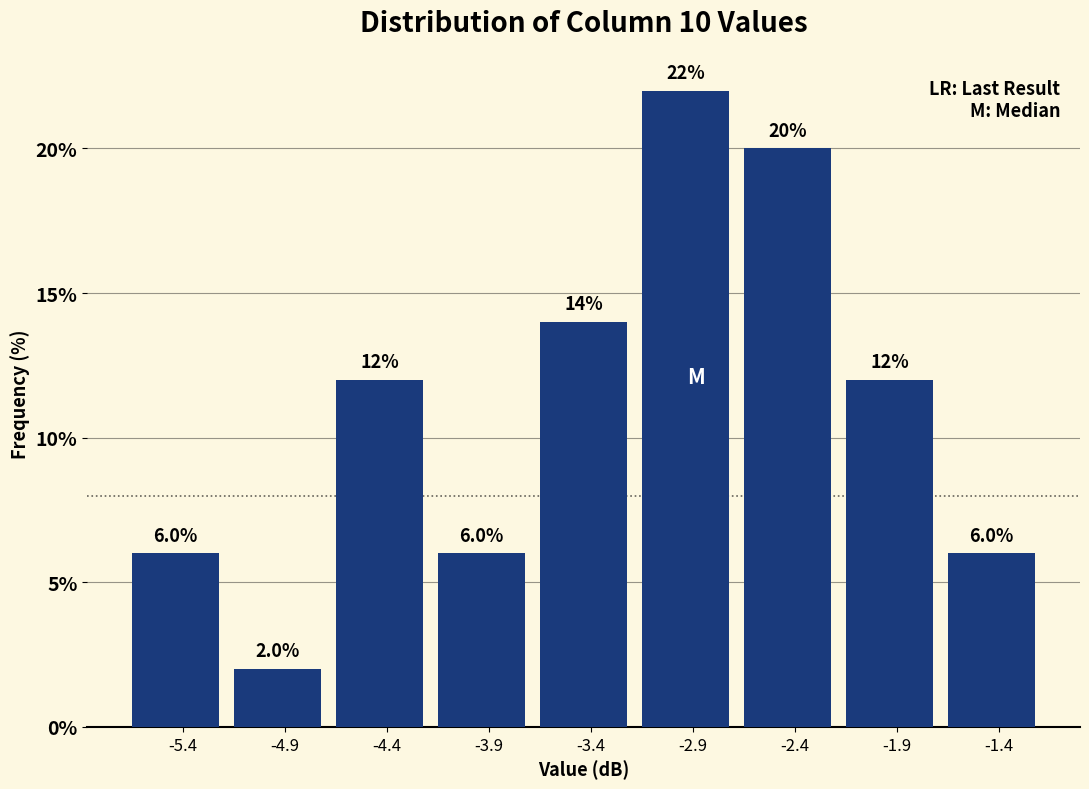

Reading left to right, list every bar in this chart as the range it spans on the x-axis followed by its height. The bar edges are not printed on the chart, so give them approximately, as read against the axis.

-5.60 to -5.10: 6.0
-5.10 to -4.60: 2.0
-4.60 to -4.15: 12.0
-4.15 to -3.65: 6.0
-3.65 to -3.15: 14.0
-3.15 to -2.65: 22.0
-2.65 to -2.20: 20.0
-2.20 to -1.70: 12.0
-1.70 to -1.20: 6.0